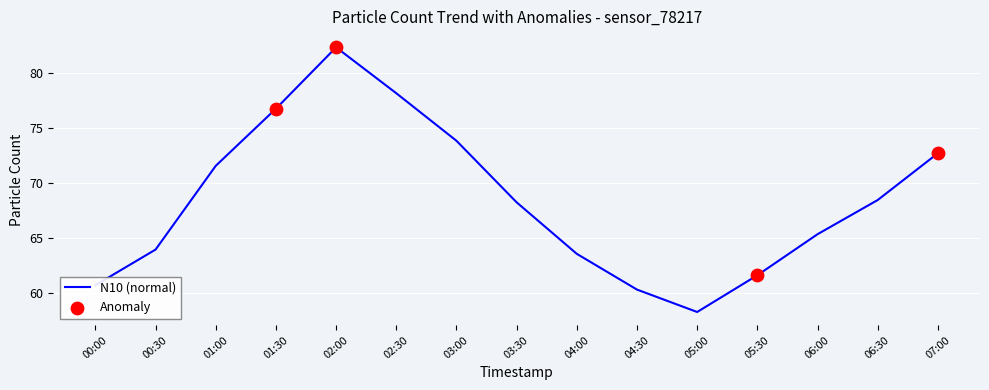

Approximately how many times larger is the value at 04:00 compared to 04:30?

1.1